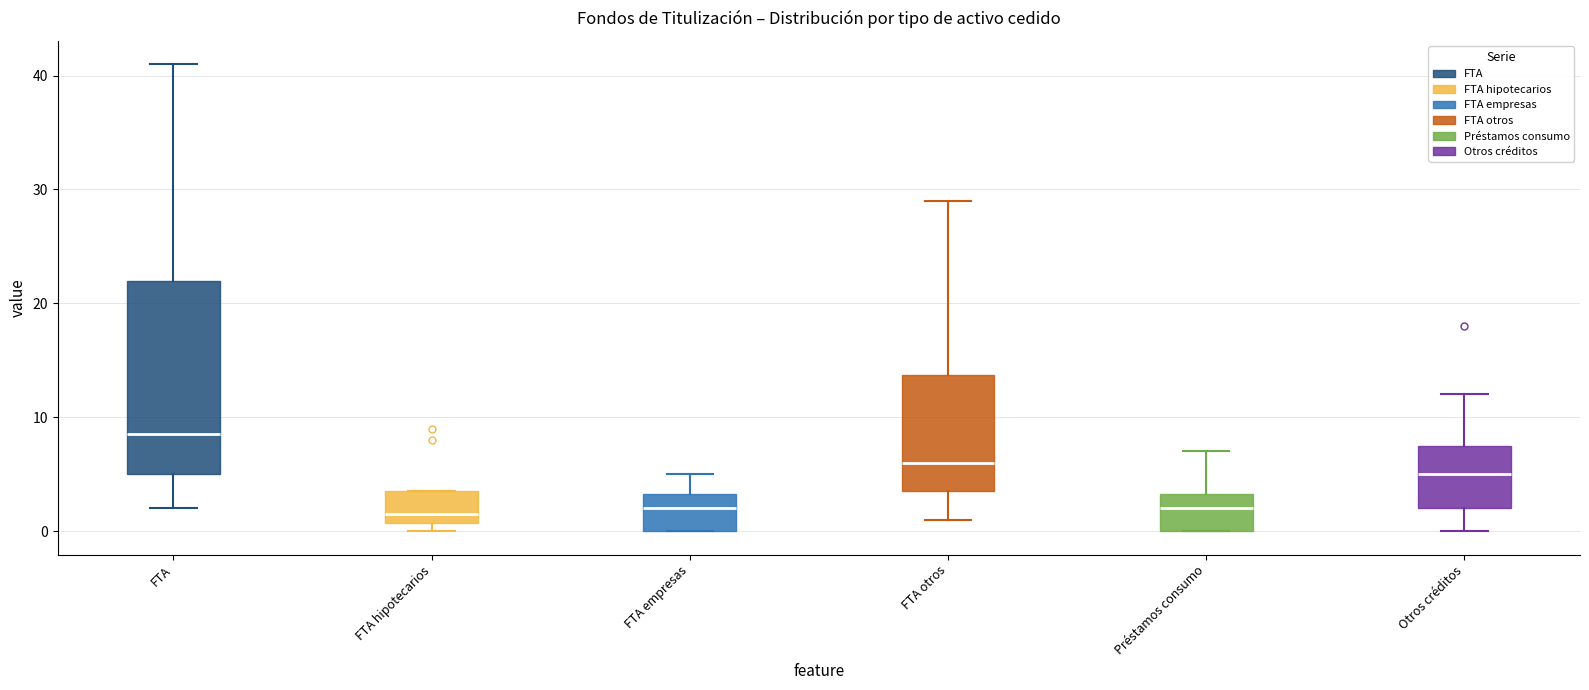

Reading left to right, read every box against the y-axis: the position of its median line, the range the box covers, and the ends of its whiskers. The values are not printed on the chart, so give them approximately, as read against the axis.

FTA: median 9, box 5 to 22, whiskers 2 to 41
FTA hipotecarios: median 2, box 1 to 4, whiskers 0 to 4
FTA empresas: median 2, box 0 to 3, whiskers 0 to 5
FTA otros: median 6, box 4 to 14, whiskers 1 to 29
Préstamos consumo: median 2, box 0 to 3, whiskers 0 to 7
Otros créditos: median 5, box 2 to 8, whiskers 0 to 12